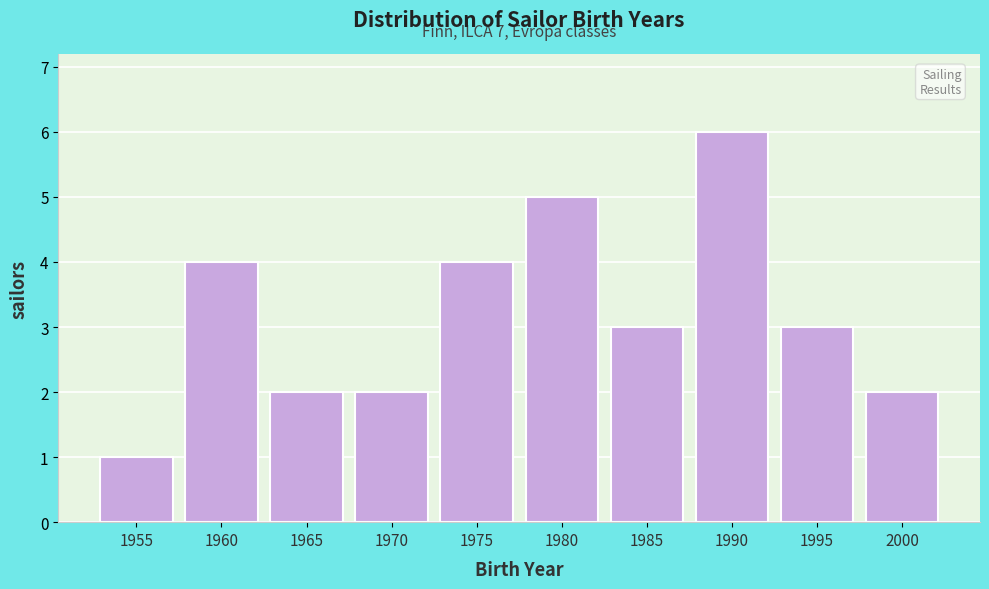

Reading right to left, list all the values displayed in this chart.

2	3	6	3	5	4	2	2	4	1